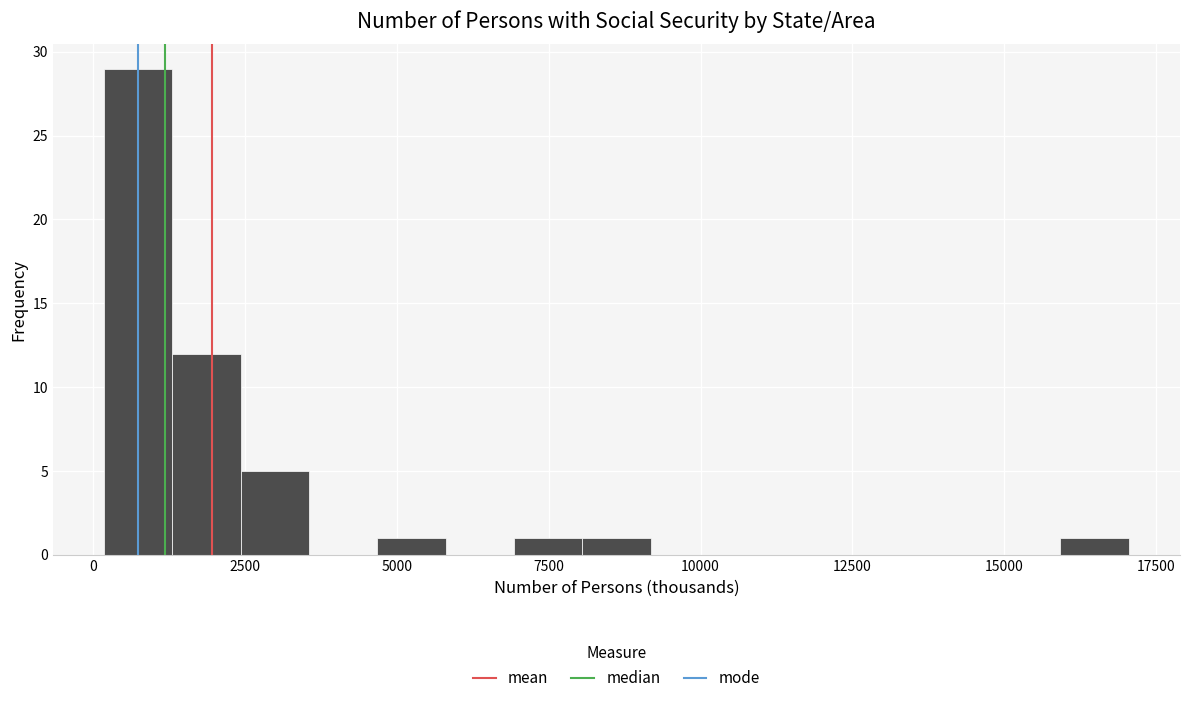

Around what value on the x-axis is the tallest bar? Give the approximate position of its centre, as read against the axis.

500